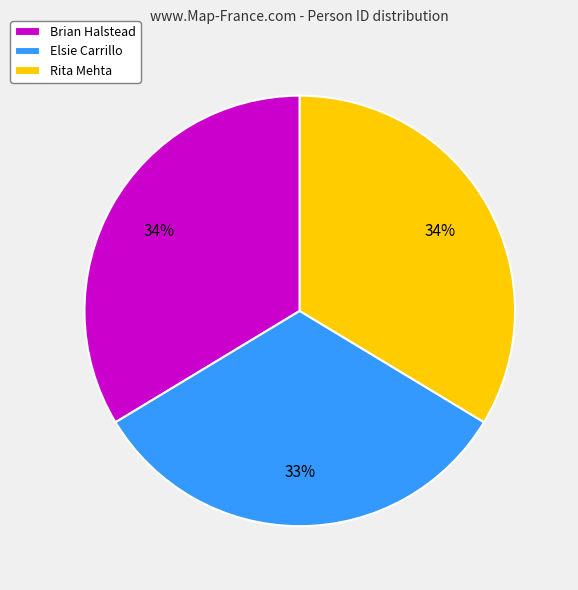

To the nearest percent, what is the difference between the Rita Mehta and Elsie Carrillo slice percentages?

1%